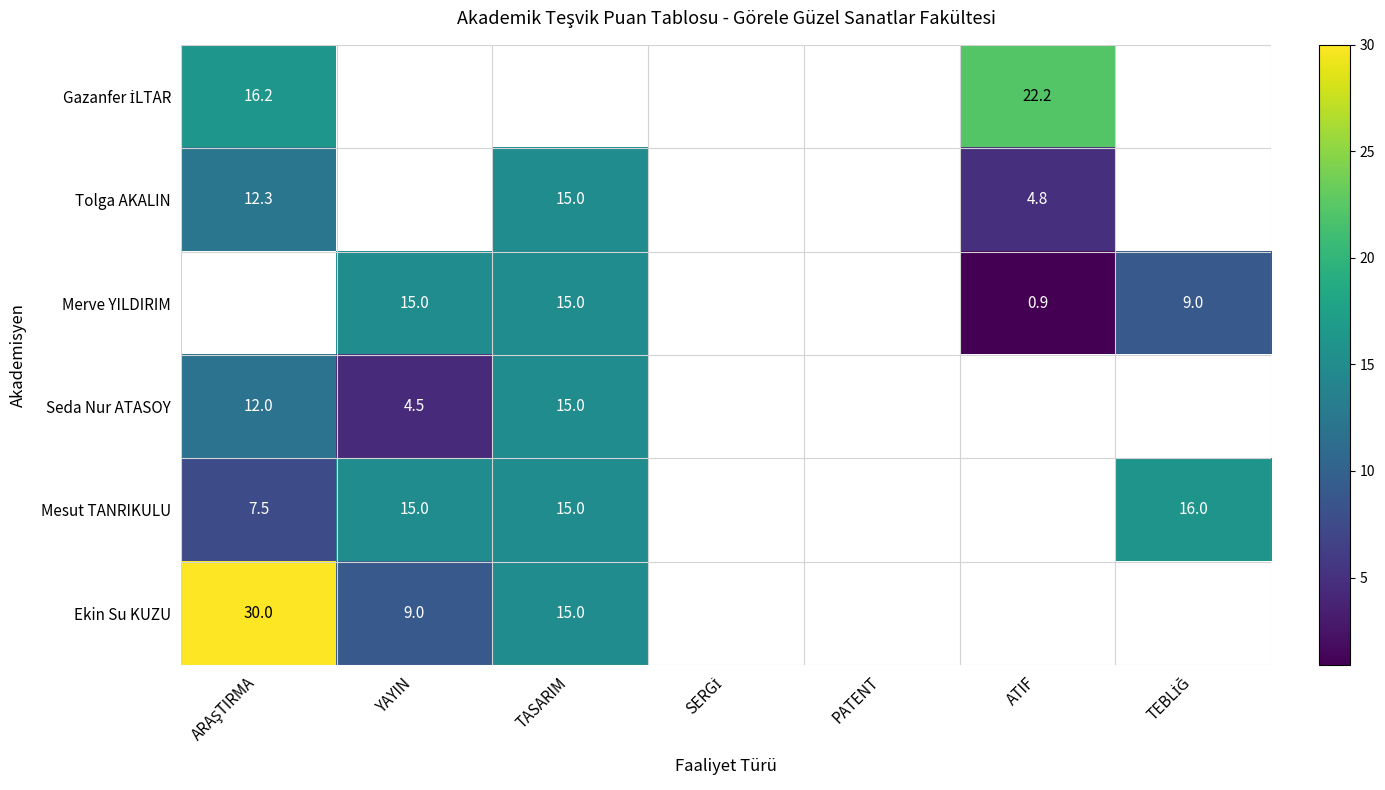

How many categories are shown in the chart?

7